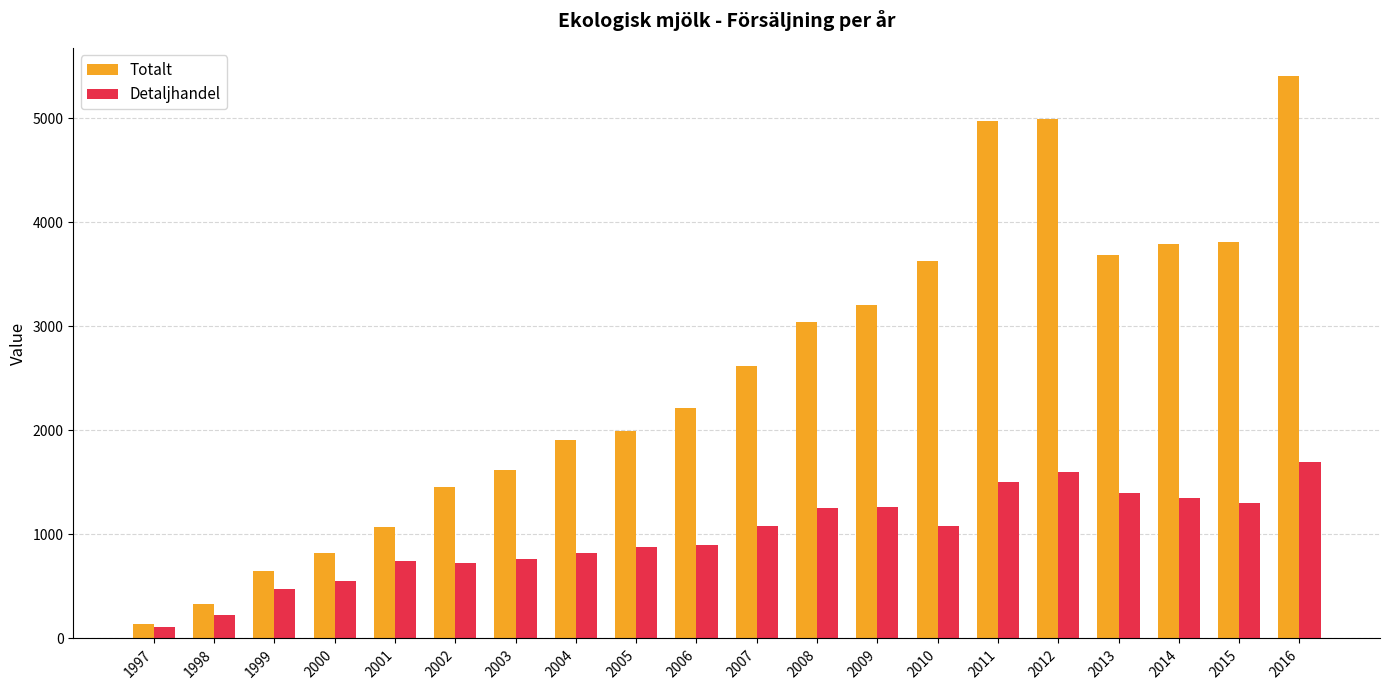

Which series changed the most between 1999 and 2003?

Totalt